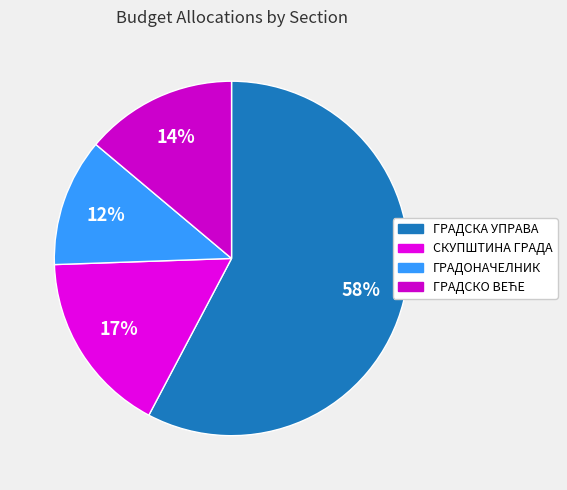

How many segments does this pie chart have?

4